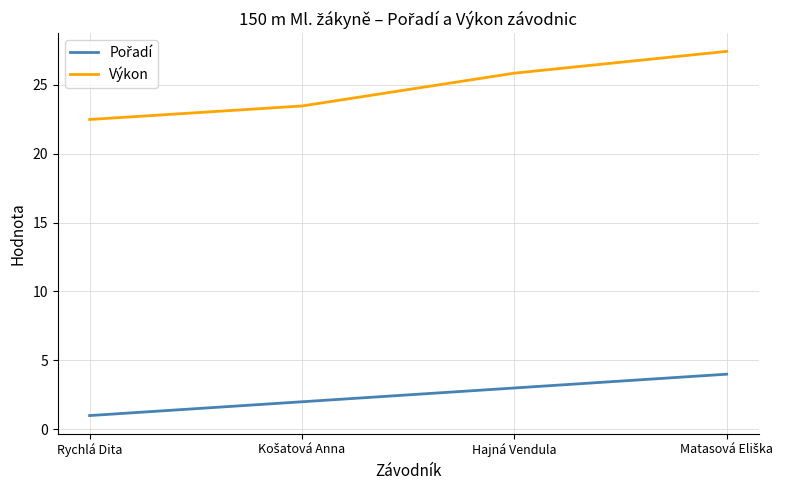

True or false: Výkon has more than 2 points higher than both neighbors.

False